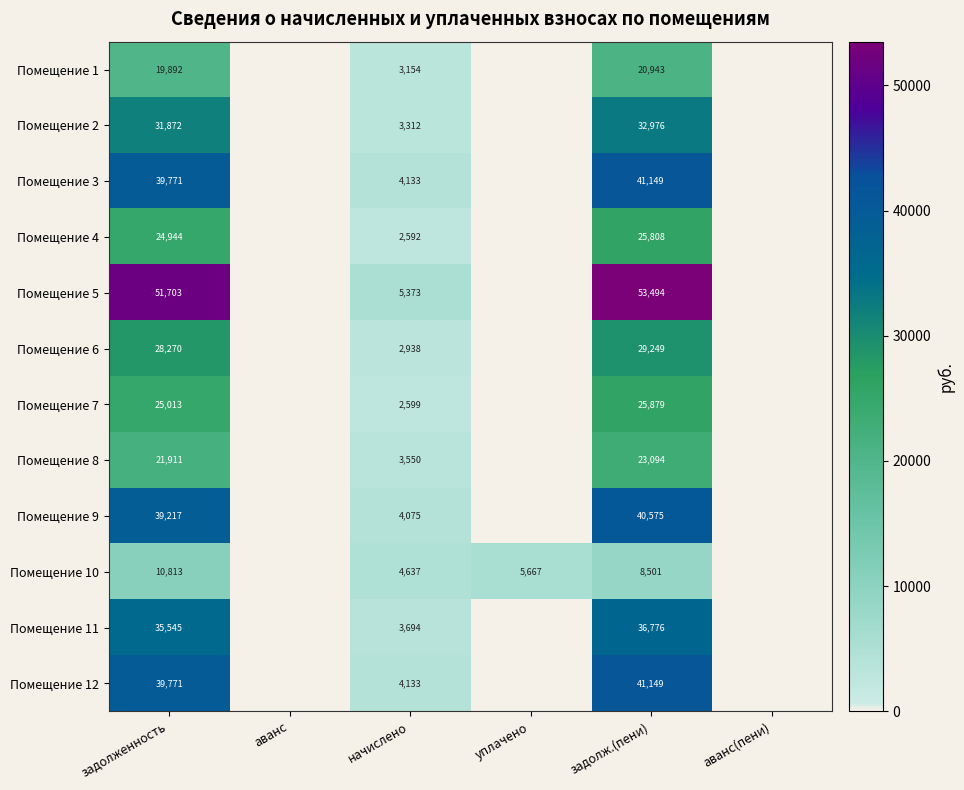

What is the difference between the highest and lowest values at начислено?

2781